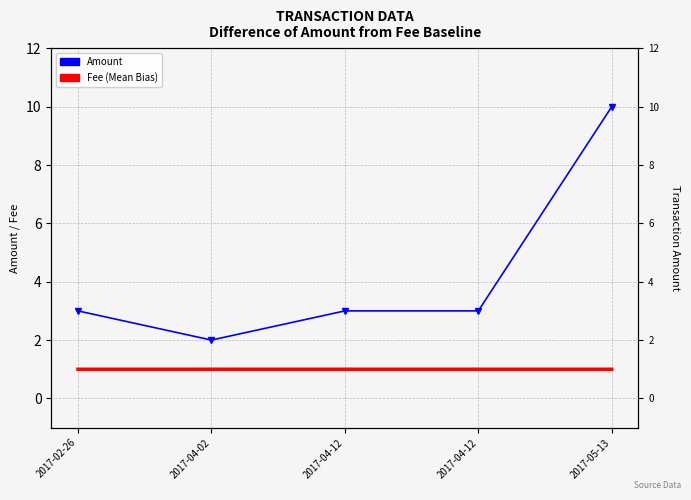

What is the total value across all series at 2017-05-13?

11.0